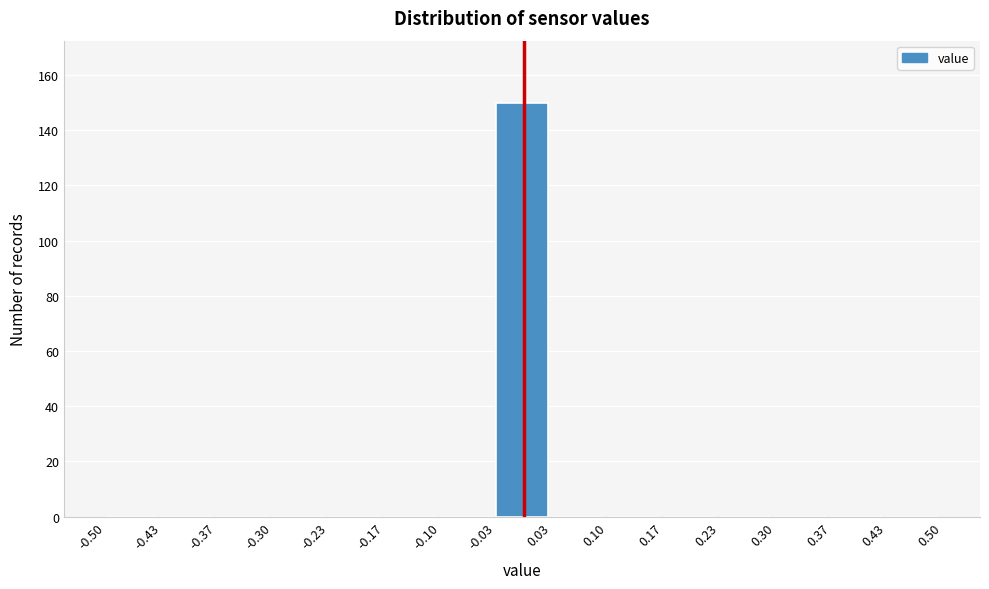

Reading left to right, transcribe this chart: for each bar, give the range it covers on the x-axis and its height. The values are not printed on the chart, so give them approximately, as read against the axis.

-0.50 to -0.43: 0
-0.43 to -0.37: 0
-0.37 to -0.30: 0
-0.30 to -0.23: 0
-0.23 to -0.17: 0
-0.17 to -0.10: 0
-0.10 to -0.03: 0
-0.03 to 0.03: 150
0.03 to 0.10: 0
0.10 to 0.17: 0
0.17 to 0.23: 0
0.23 to 0.30: 0
0.30 to 0.37: 0
0.37 to 0.43: 0
0.43 to 0.50: 0